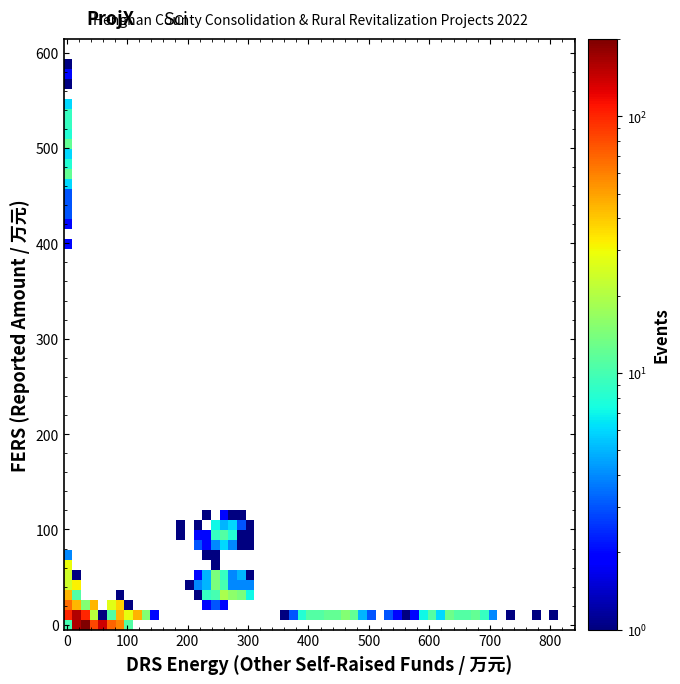

What is the range of Y values (max minus min)?

584.8